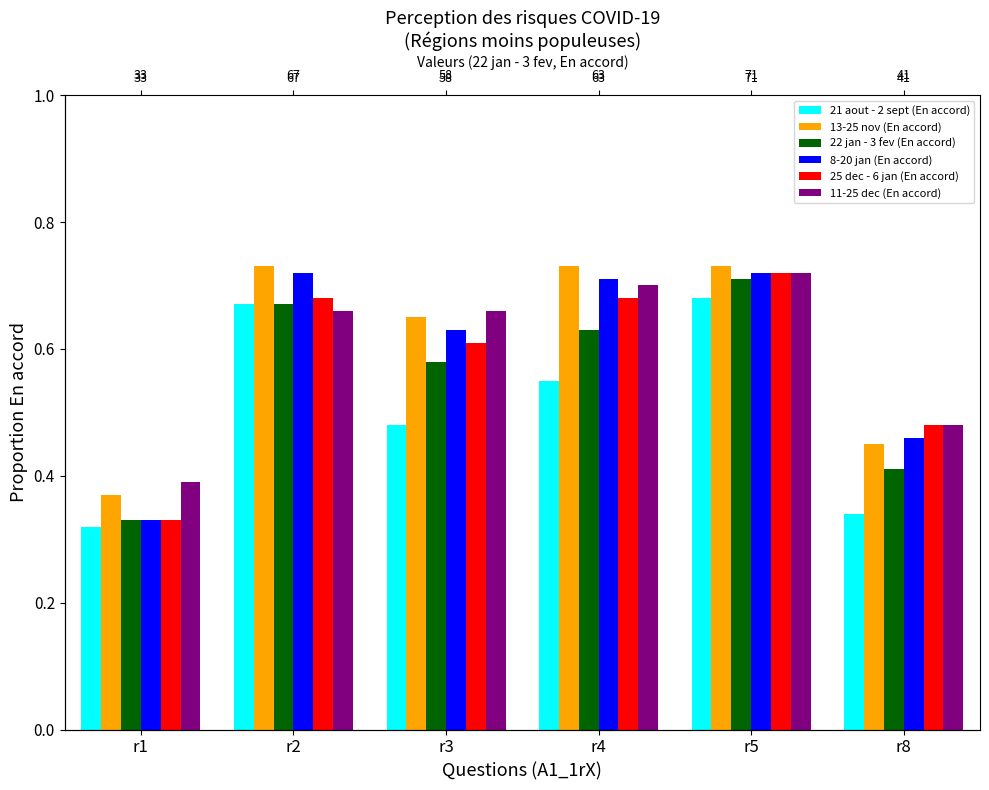

The 13-25 nov (En accord) series shows 0.4 at r1. True or false?

True